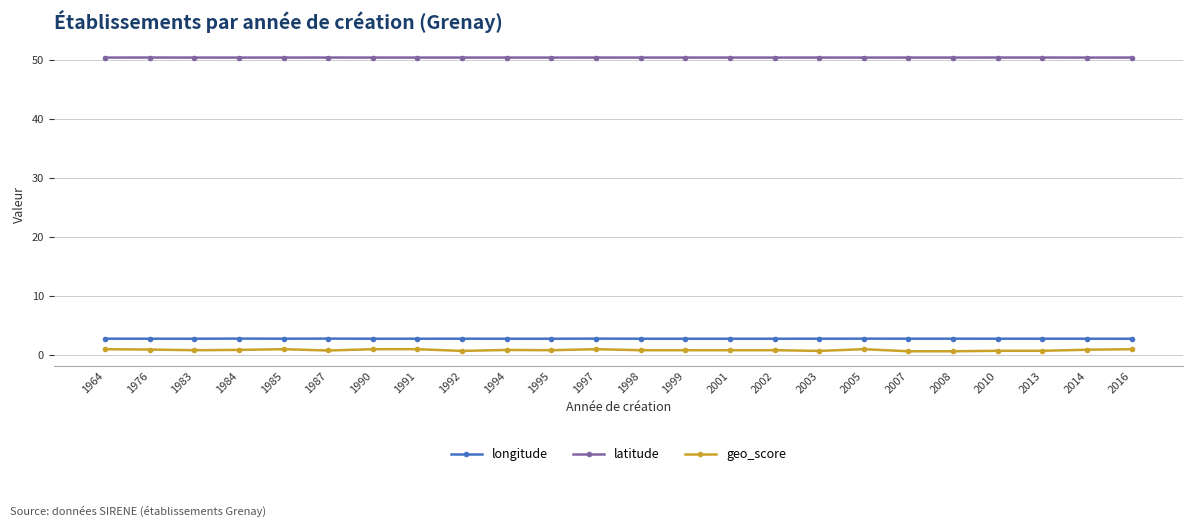

True or false: geo_score has more than 1 interior local peaks.

True